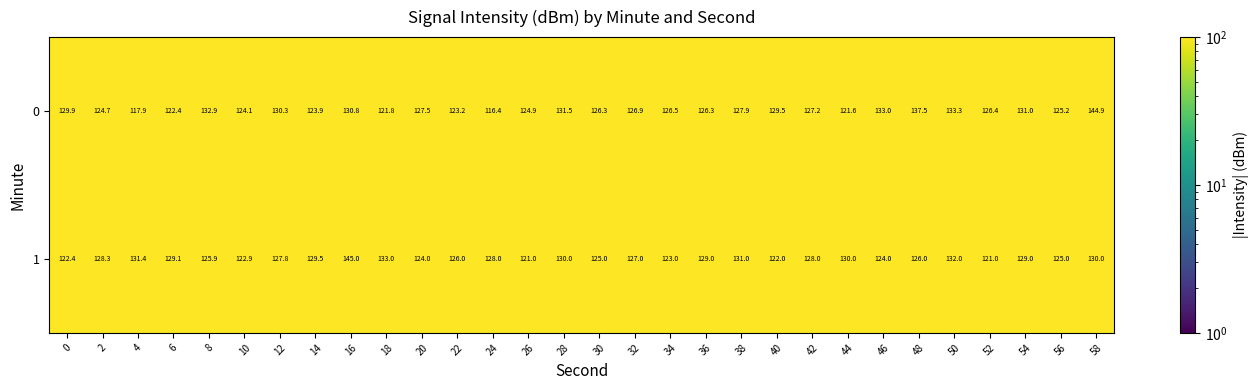

At how many categories does at least one series exceed 121?

30